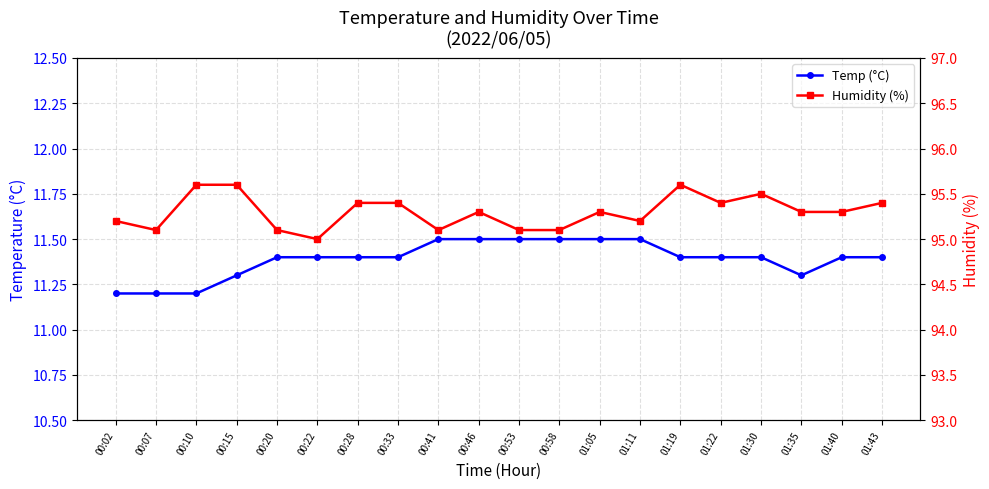

Where is Humidity (%) nearest to the value 95?

00:22